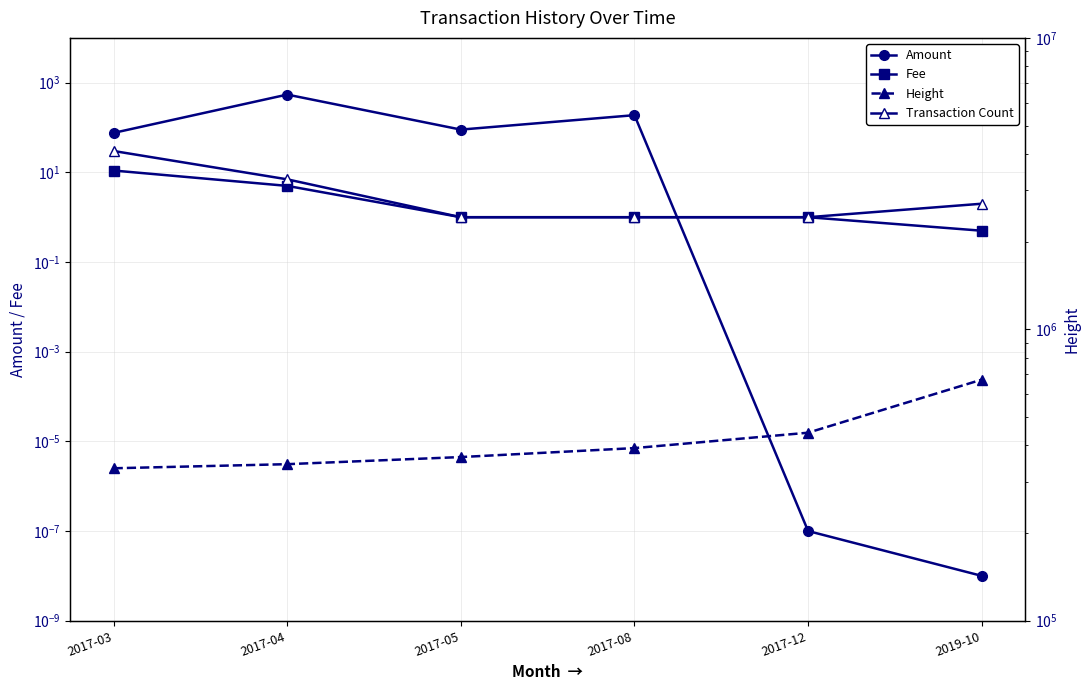

How many series are shown in this chart?

4